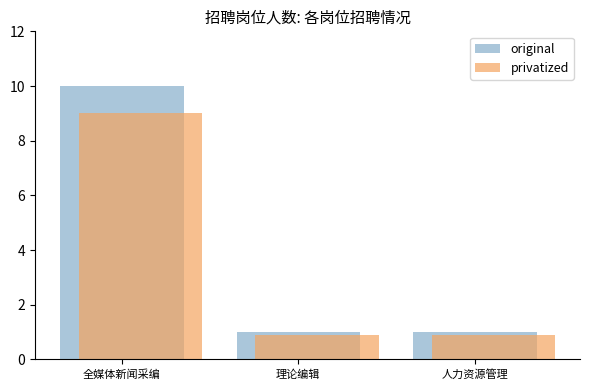

How many bars are there in each group?

2